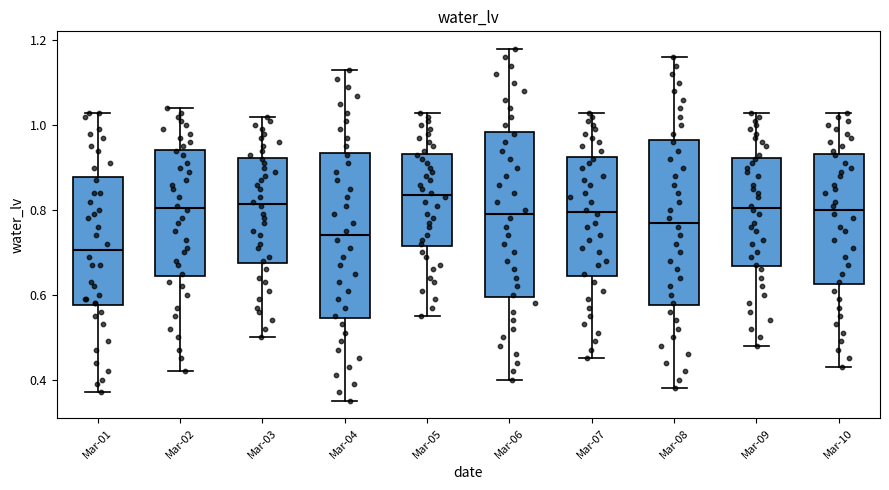

Where is the upper edge of the box for Mar-08 on the y-axis? The values are not printed on the chart, so give them approximately, as read against the axis.

0.96